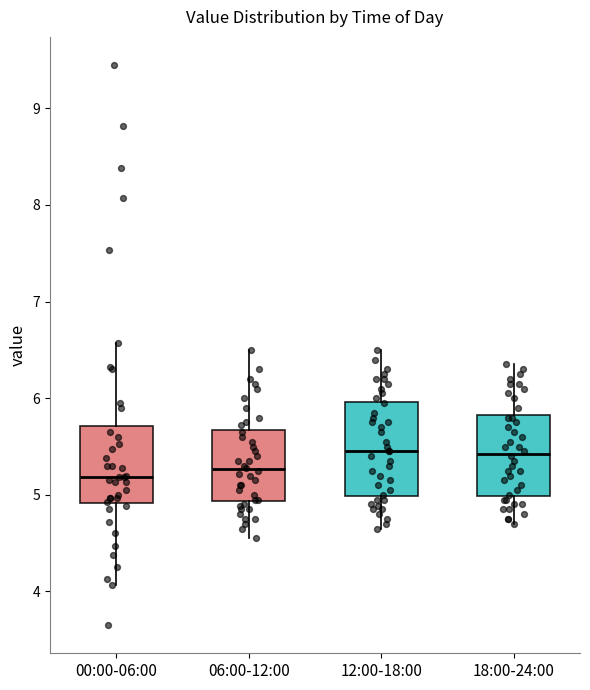

Where does the lower whisker of the box for 00:00-06:00 end on the y-axis? The values are not printed on the chart, so give them approximately, as read against the axis.

4.1